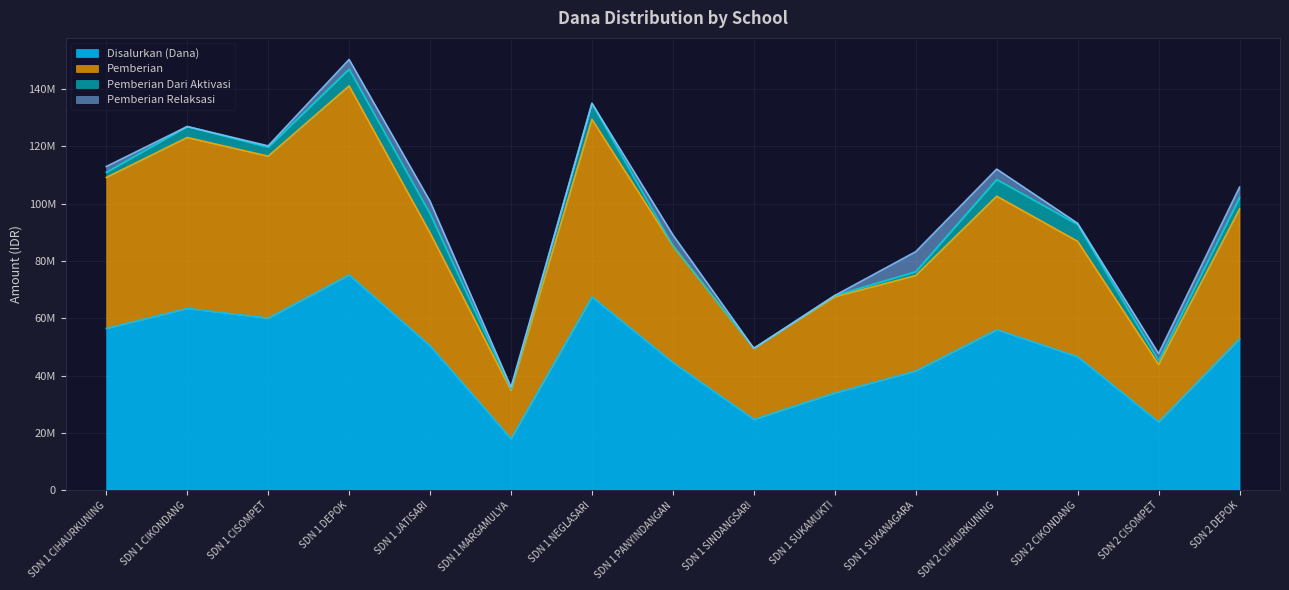

The value of Disalurkan (Dana) at SDN 1 CISOMPET is 60075000. True or false?

True